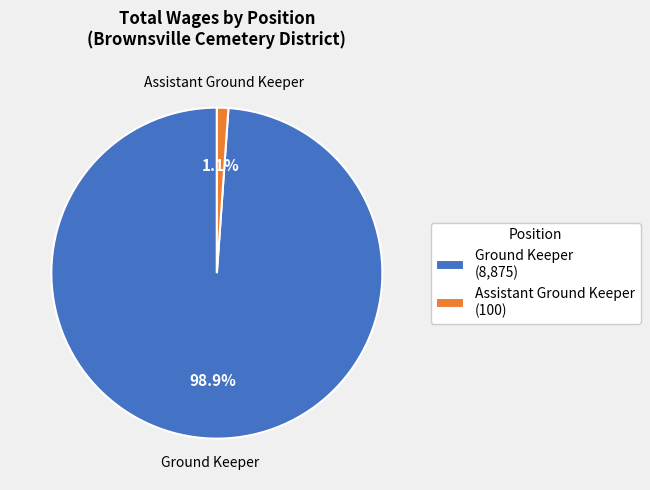

True or false: Assistant Ground Keeper accounts for 1% of the total.

True